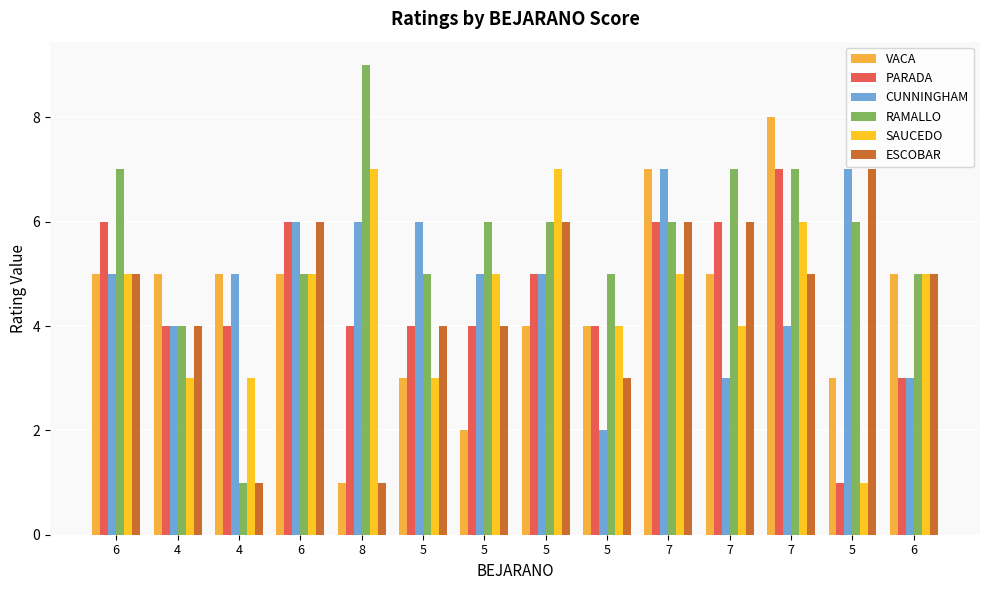

True or false: SAUCEDO has a value of 7 at 6.

False